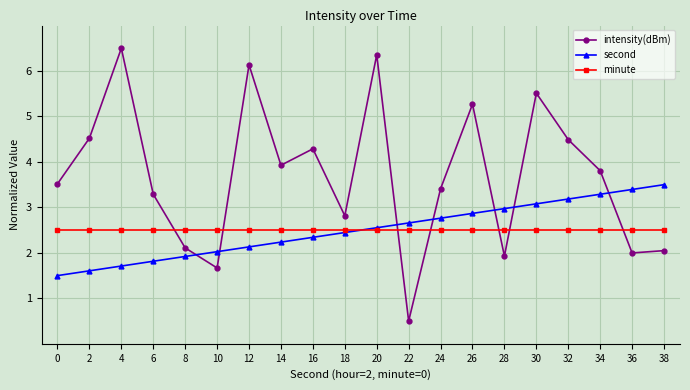

How many data points does each series have?

20